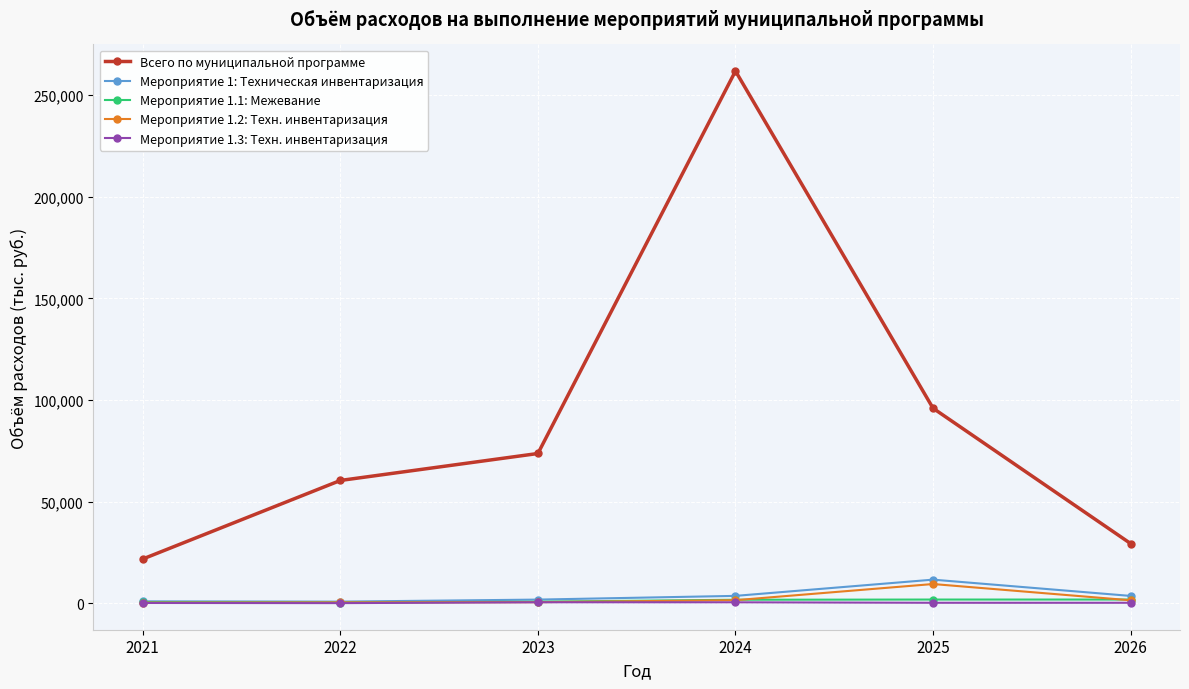

True or false: Всего по муниципальной программе and Мероприятие 1.1: Межевание intersect in this chart.

False